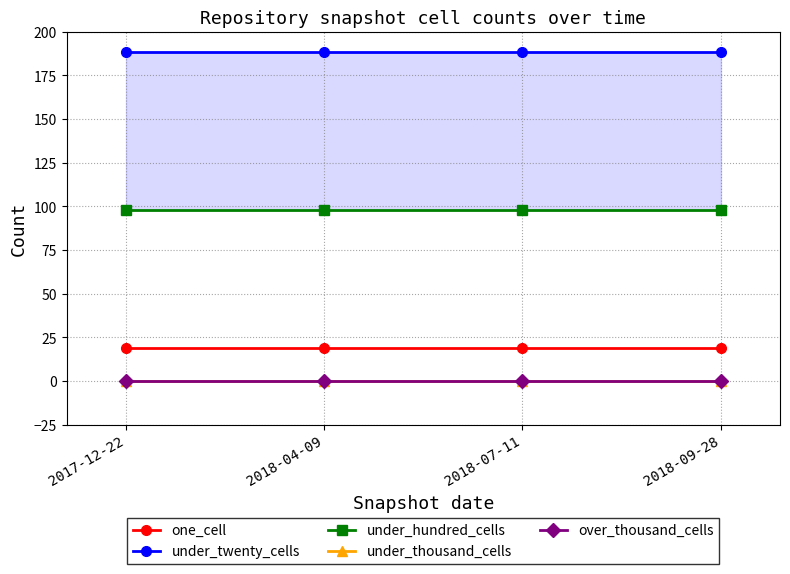

At 2018-04-09, list the series in order from smallest to largest.

under_thousand_cells, over_thousand_cells, one_cell, under_hundred_cells, under_twenty_cells